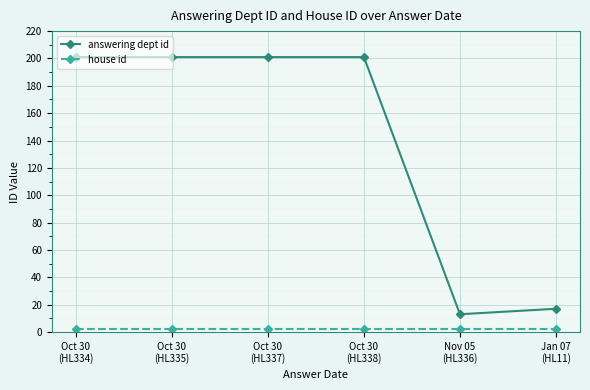

Which series has the widest spread of values?

answering dept id